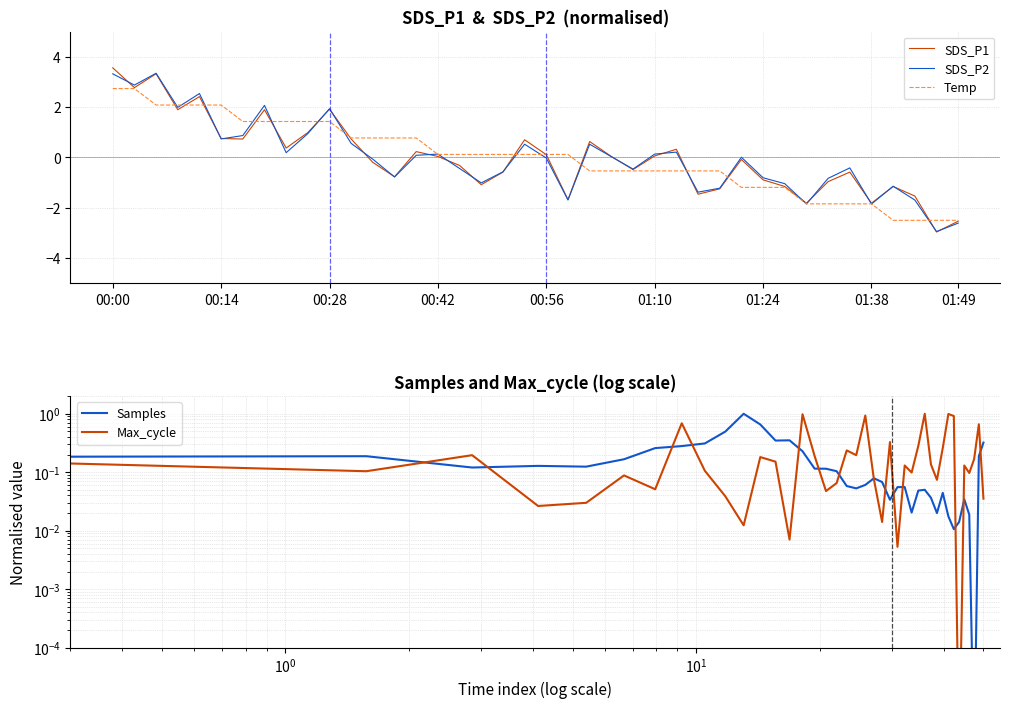

What is the maximum value for SDS_P2?

3.3